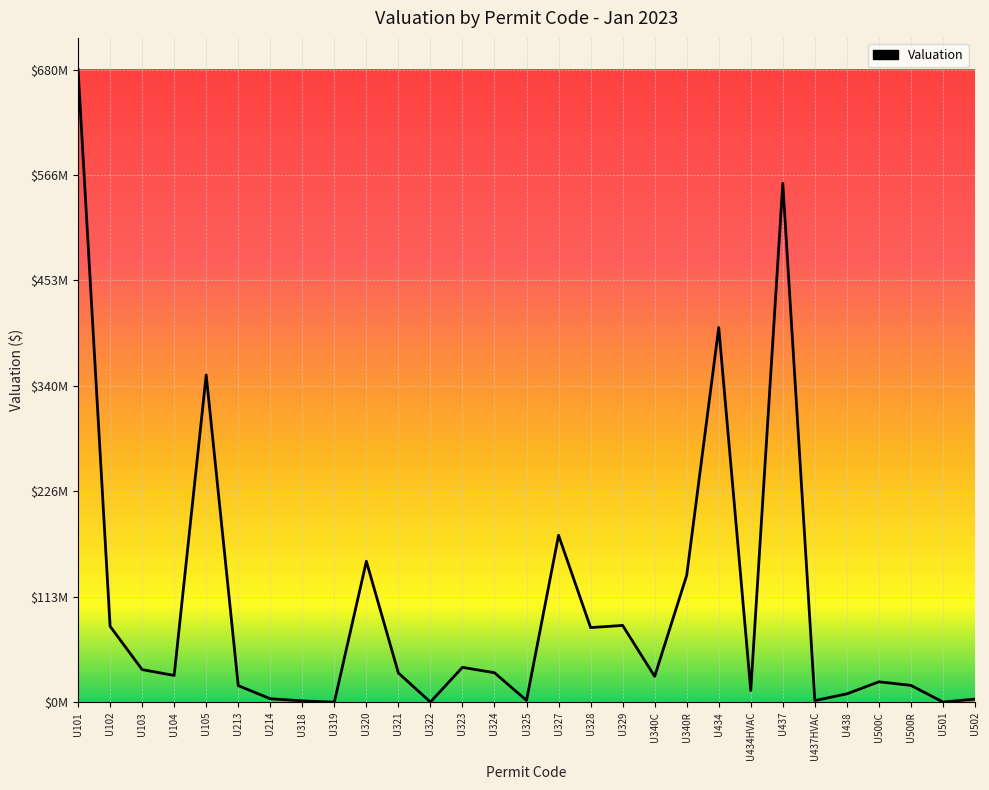

How many points are higher than both their immediate neighbors (excluding endpoints)?

8